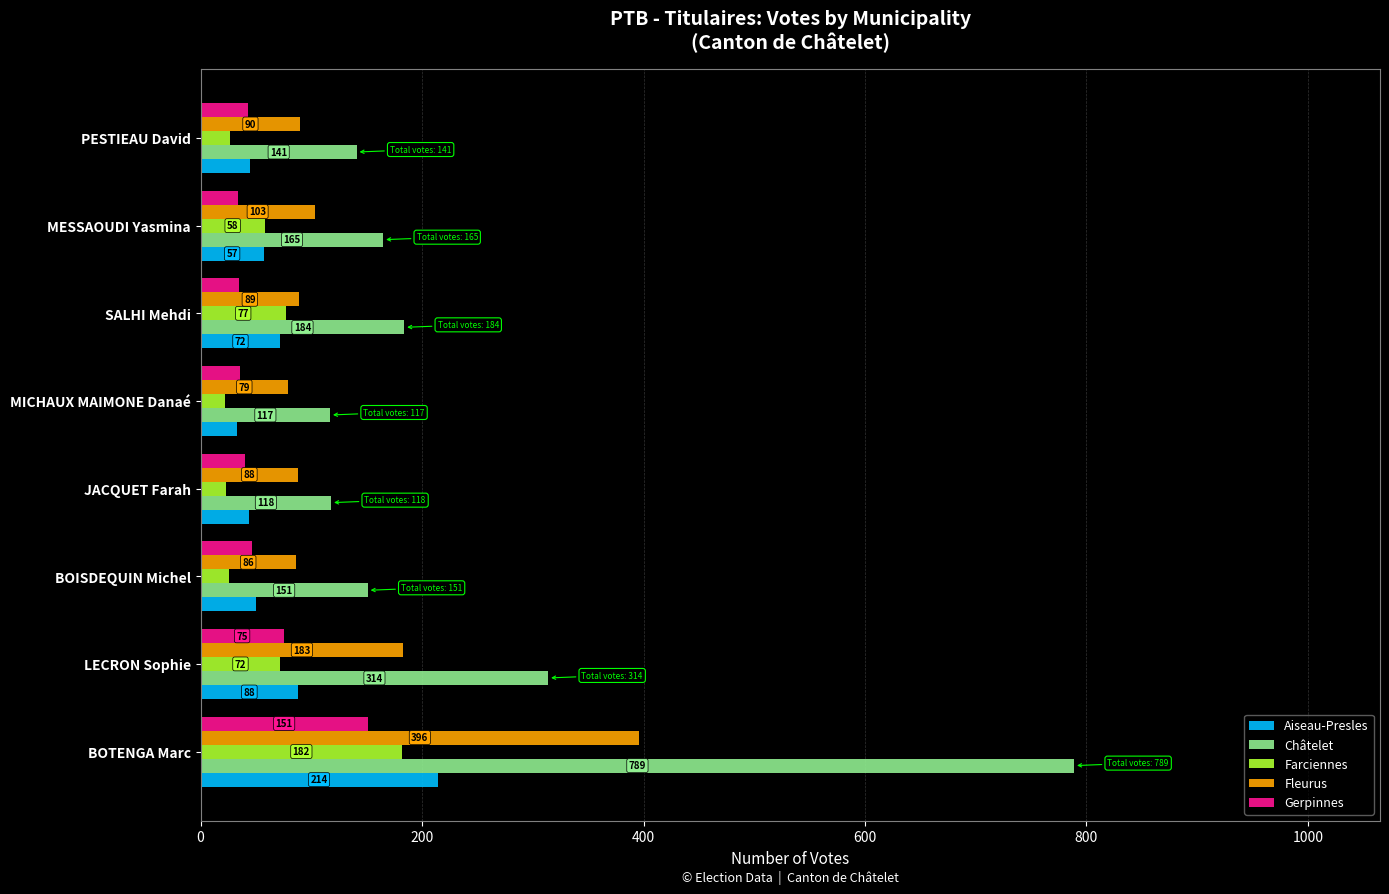

What is the spread (max minus min) of values at BOTENGA Marc?

638